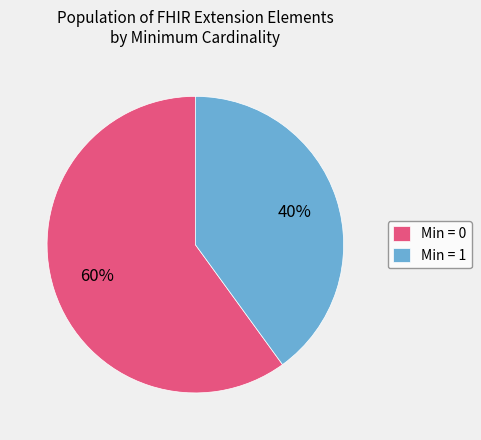

Is there a majority slice in this chart?

Yes